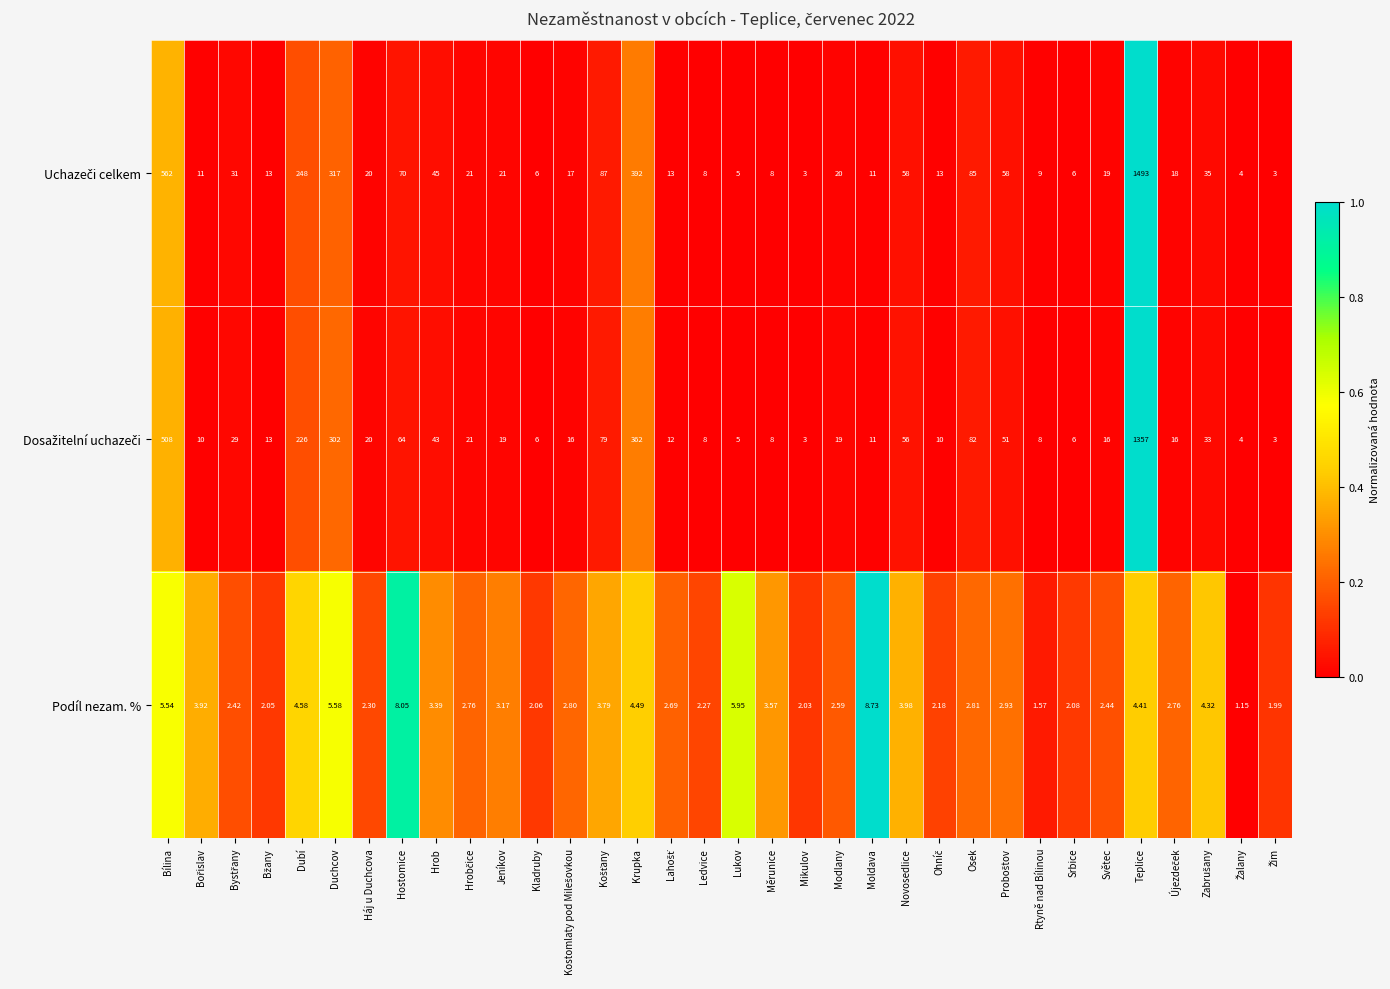

At which label does Podíl nezam. % reach its peak?

Moldava